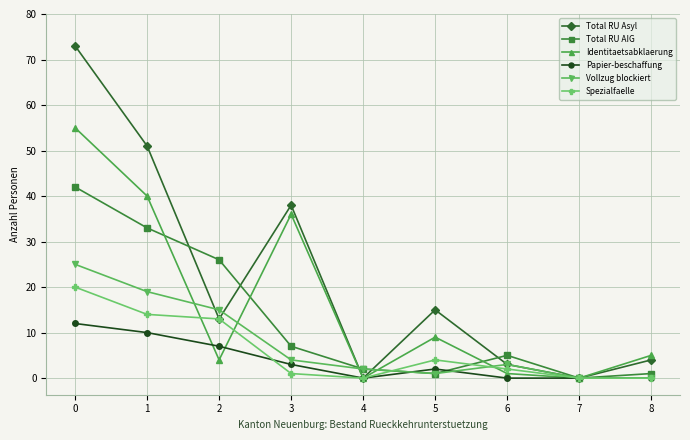

What is the greatest value displayed?

73